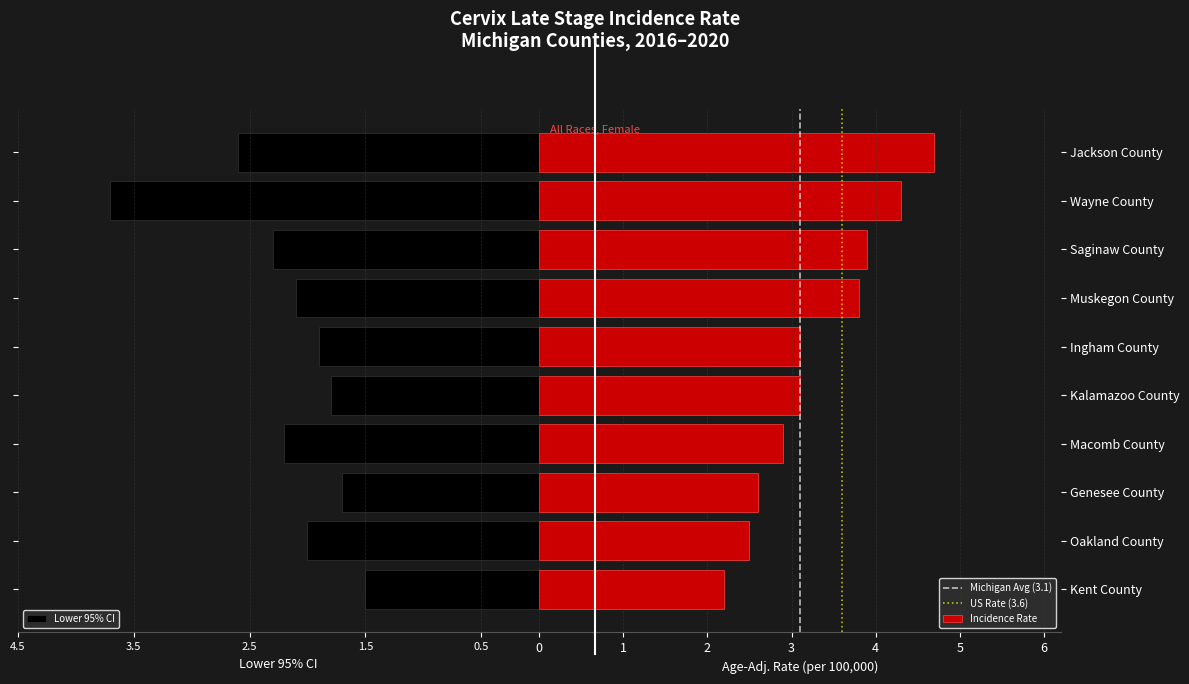

The value of Lower CI at Wayne County is 3.7. True or false?

True